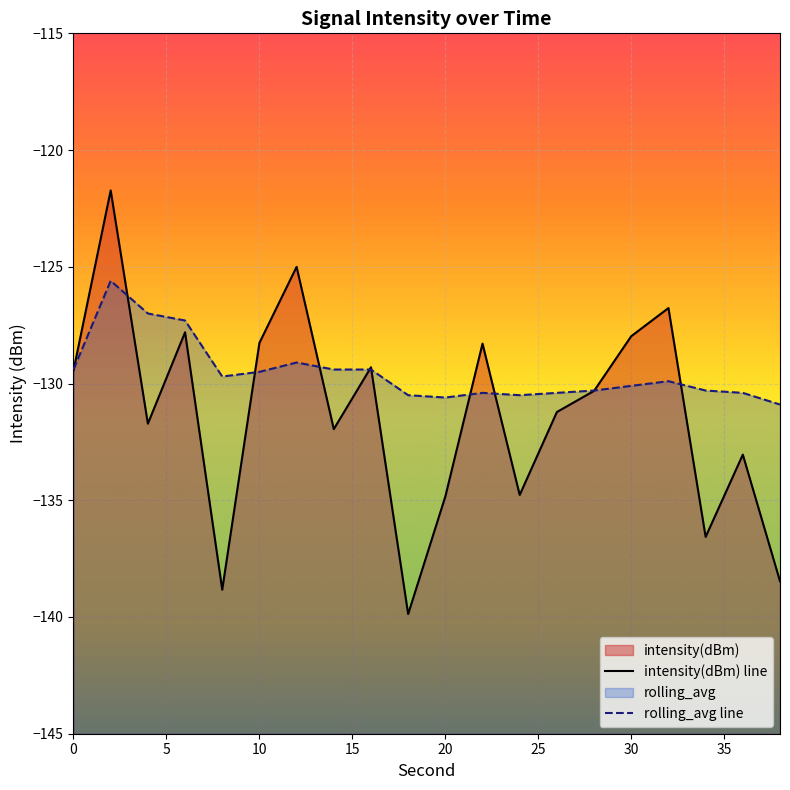

How many lines are shown in the chart?

2